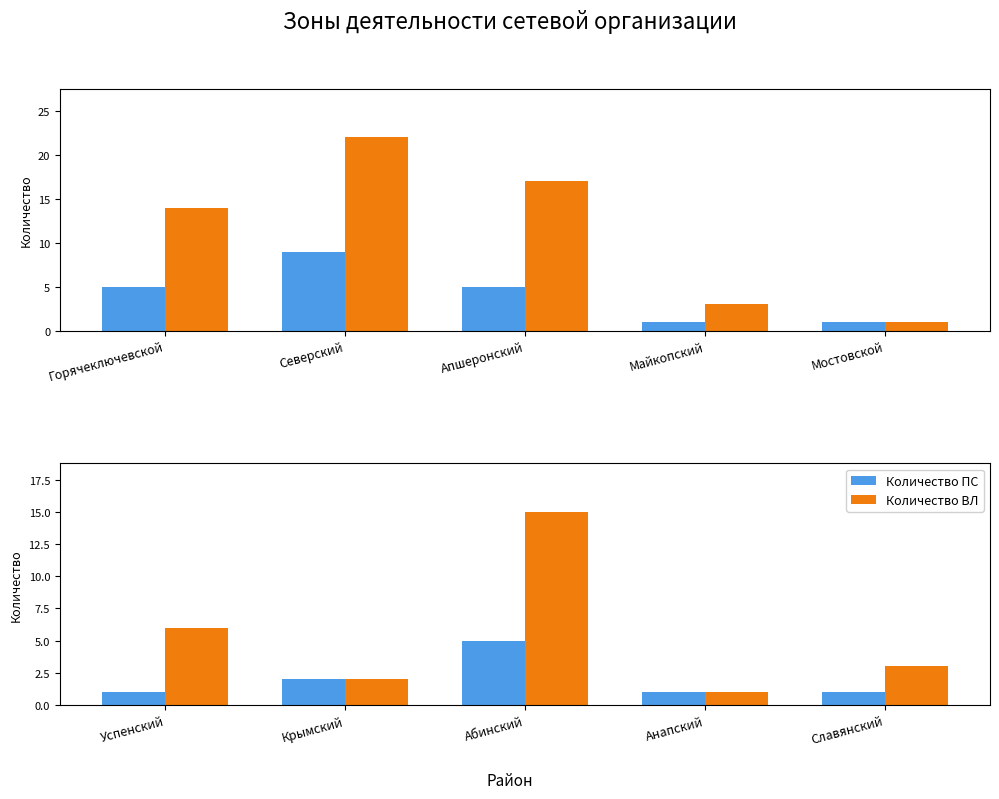

What is the sum of the Количество ПС values at Славянский and Абинский?

6